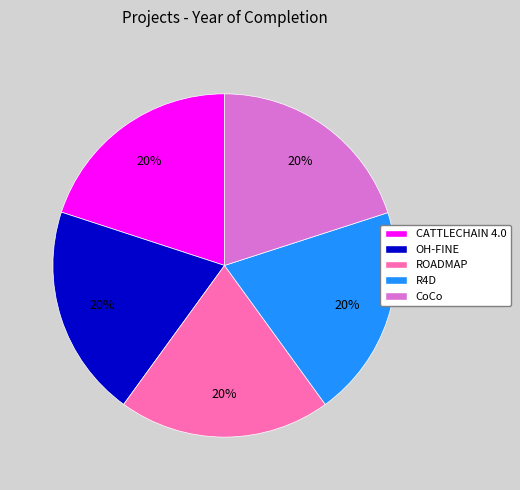

Is it true that CoCo is 20% of the pie?

True